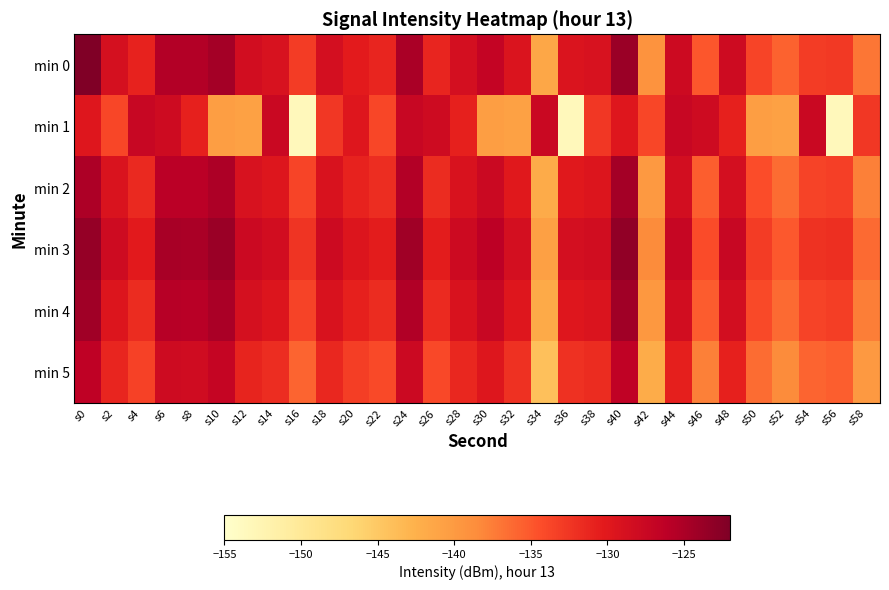

Which series has the widest spread of values?

min 1